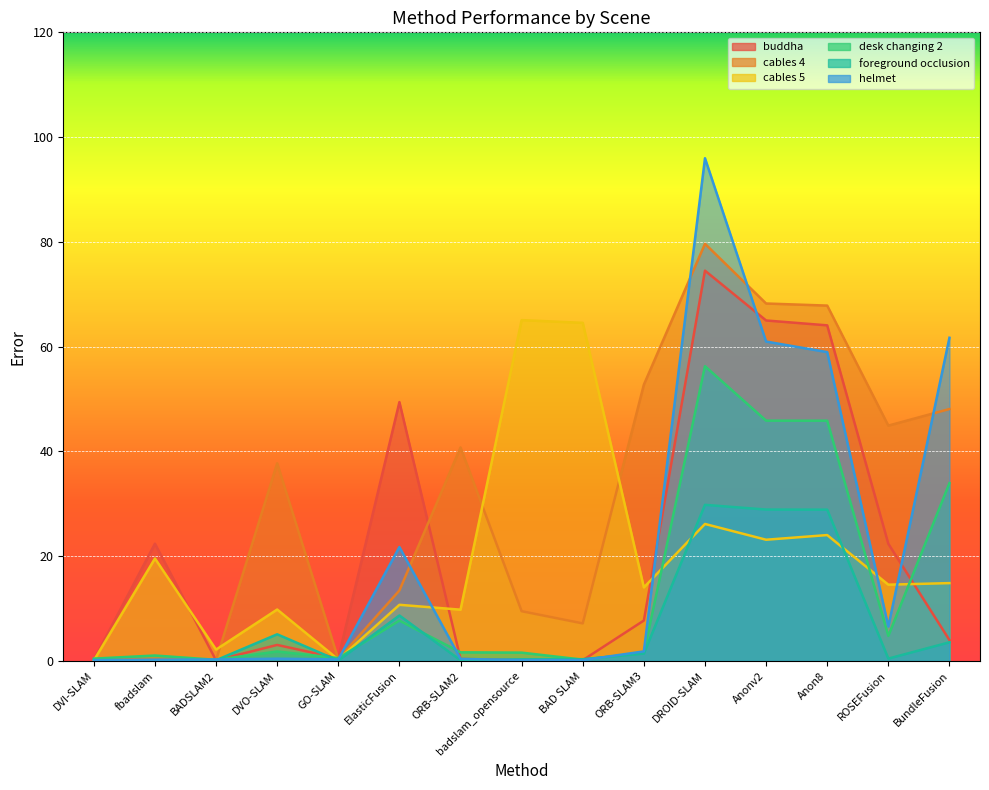

Reading right to left, list all the values displayed in this chart.

buddha: BundleFusion=4.0	ROSEFusion=22.4	Anon8=64.1	Anonv2=65.0	DROID-SLAM=74.5	ORB-SLAM3=7.7	BAD SLAM=0.2	badslam_opensource=0.1	ORB-SLAM2=0.4	ElasticFusion=49.4	GO-SLAM=0.5	DVO-SLAM=3.1	BADSLAM2=0.1	fbadslam=22.4	DVI-SLAM=0.2
cables 4: BundleFusion=48.1	ROSEFusion=44.9	Anon8=67.8	Anonv2=68.2	DROID-SLAM=79.6	ORB-SLAM3=52.8	BAD SLAM=7.2	badslam_opensource=9.5	ORB-SLAM2=40.8	ElasticFusion=13.5	GO-SLAM=0.4	DVO-SLAM=37.7	BADSLAM2=0.2	fbadslam=0.4	DVI-SLAM=0.2
cables 5: BundleFusion=14.9	ROSEFusion=14.6	Anon8=24.0	Anonv2=23.1	DROID-SLAM=26.2	ORB-SLAM3=14.1	BAD SLAM=64.5	badslam_opensource=65.1	ORB-SLAM2=9.8	ElasticFusion=10.7	GO-SLAM=0.3	DVO-SLAM=9.8	BADSLAM2=2.2	fbadslam=19.6	DVI-SLAM=0.1
desk changing 2: BundleFusion=34.0	ROSEFusion=4.8	Anon8=45.9	Anonv2=45.9	DROID-SLAM=56.3	ORB-SLAM3=1.6	BAD SLAM=0.3	badslam_opensource=1.6	ORB-SLAM2=1.7	ElasticFusion=7.7	GO-SLAM=0.6	DVO-SLAM=1.8	BADSLAM2=0.2	fbadslam=1.1	DVI-SLAM=0.5
foreground occlusion: BundleFusion=3.6	ROSEFusion=0.5	Anon8=28.9	Anonv2=28.9	DROID-SLAM=29.8	ORB-SLAM3=1.4	BAD SLAM=0.3	badslam_opensource=0.3	ORB-SLAM2=0.1	ElasticFusion=8.7	GO-SLAM=0.1	DVO-SLAM=5.1	BADSLAM2=0.1	fbadslam=0.1	DVI-SLAM=0.1
helmet: BundleFusion=61.7	ROSEFusion=6.6	Anon8=59.0	Anonv2=61.0	DROID-SLAM=96.0	ORB-SLAM3=1.8	BAD SLAM=0.2	badslam_opensource=0.2	ORB-SLAM2=0.4	ElasticFusion=21.8	GO-SLAM=0.3	DVO-SLAM=0.4	BADSLAM2=0.3	fbadslam=0.3	DVI-SLAM=0.2